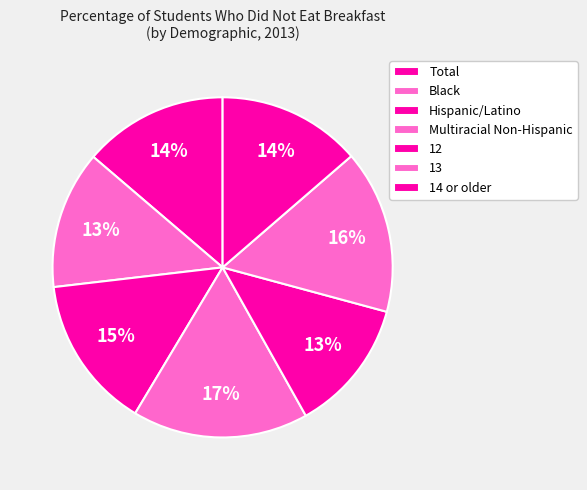

Is there any slice that represents more than half of the pie?

No